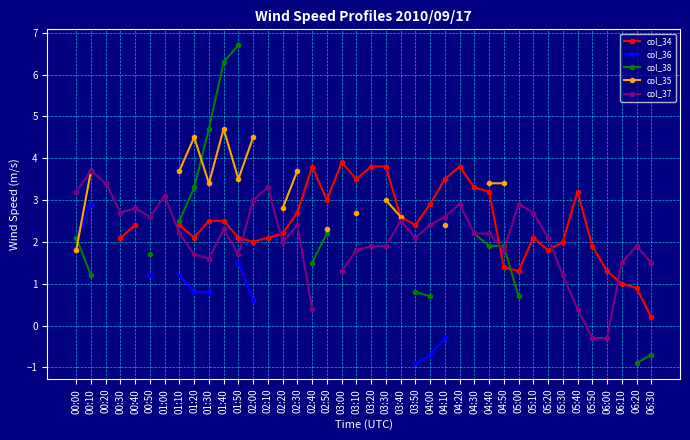

How many lines are shown in the chart?

5